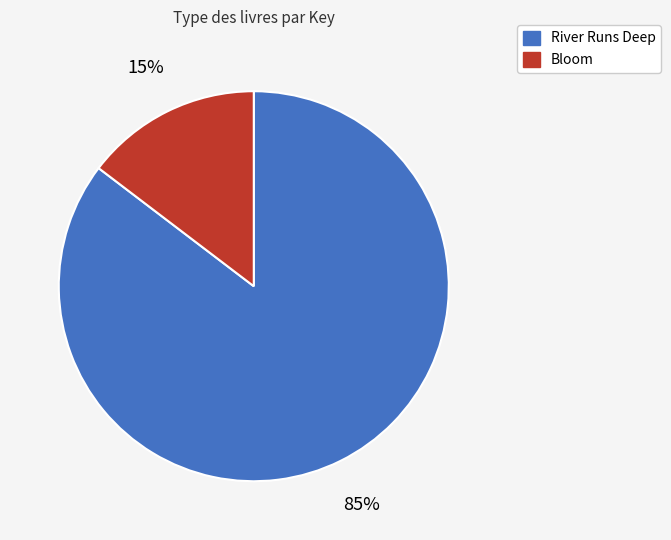

To the nearest percent, what percentage of the pie is Bloom?

15%